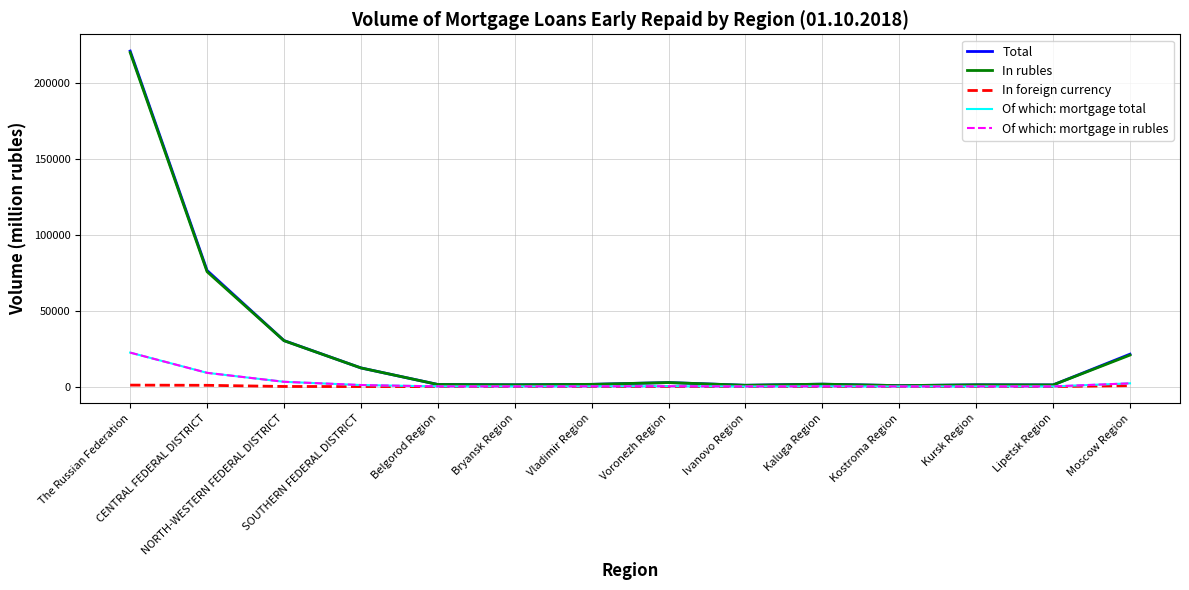

What is the approximate value of In foreign currency at CENTRAL FEDERAL DISTRICT, to the nearest 50?

850